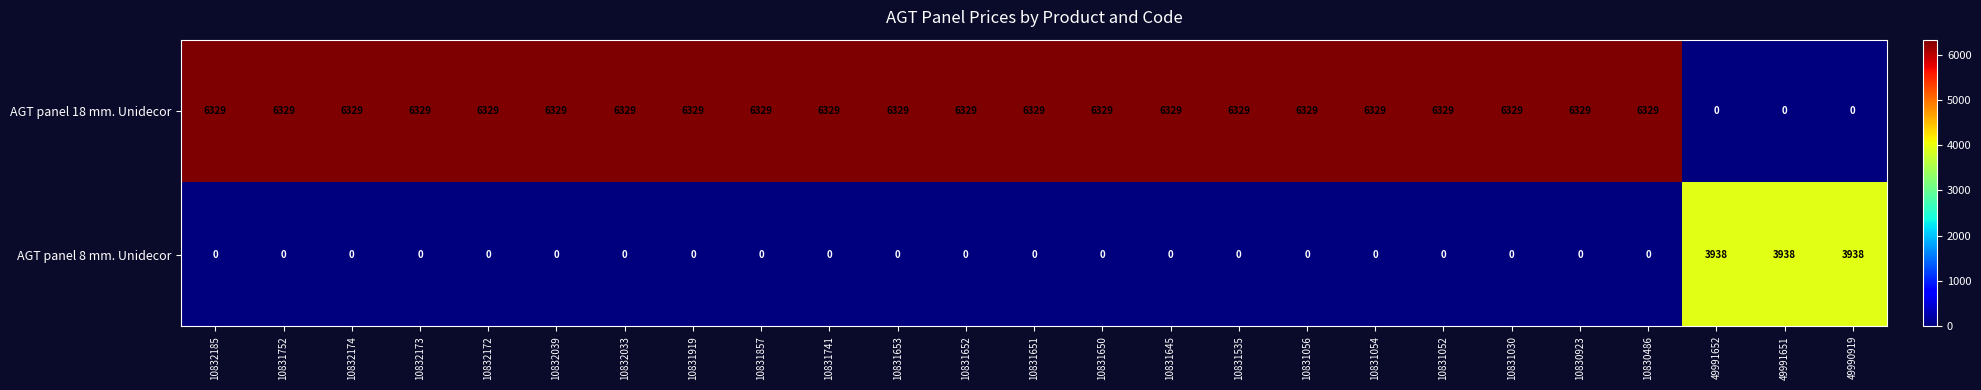

Count the number of categories in the chart.

25